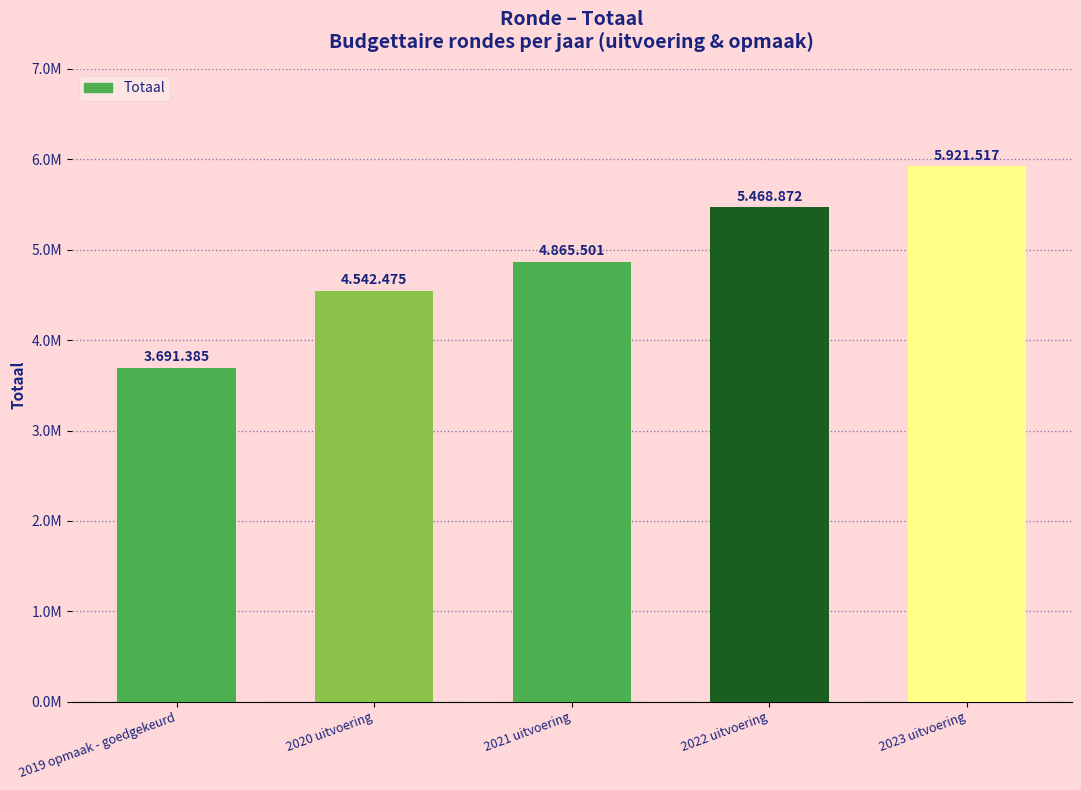

Which has a higher value, 2019 opmaak - goedgekeurd or 2023 uitvoering?

2023 uitvoering